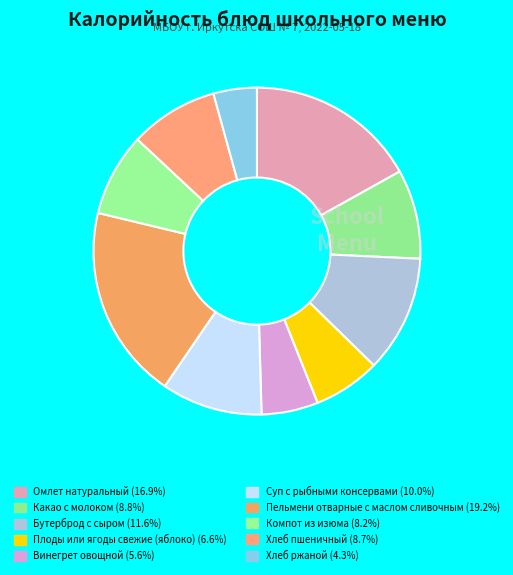

How many segments does this pie chart have?

10